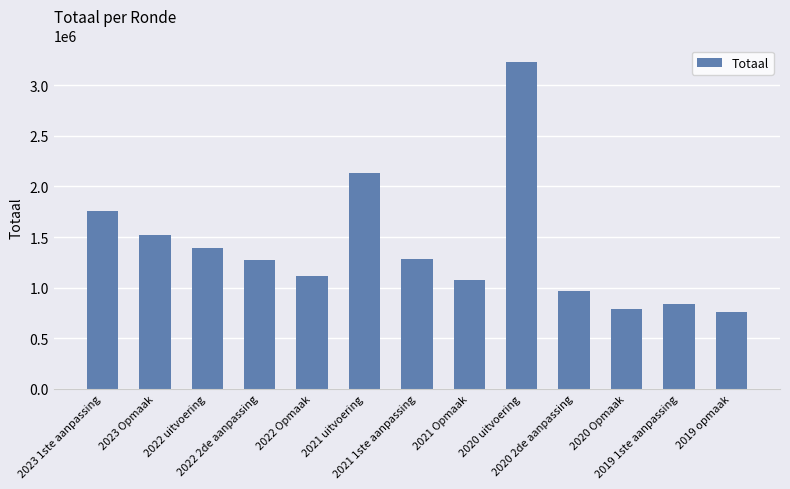

What is the value of the 9th bar from the left?

3232493